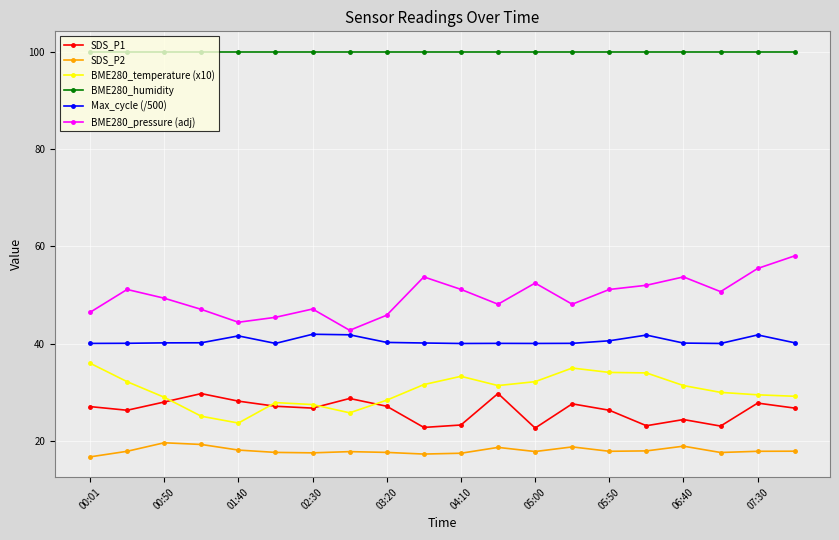

What is the difference between the second highest and second lowest values in the BME280_temperature (x10) series?

9.9